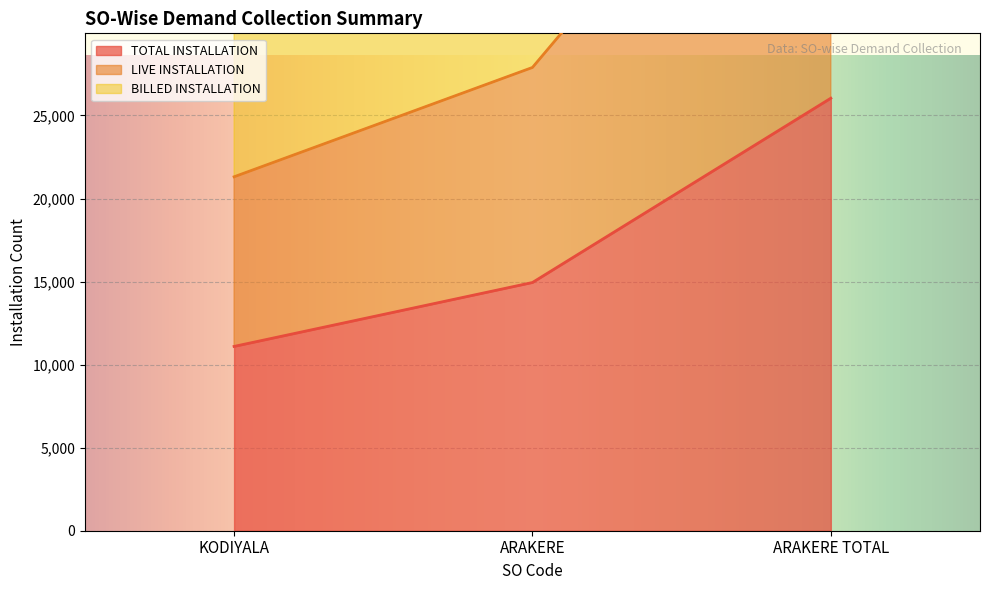

Which series changed the most between KODIYALA and ARAKERE TOTAL?

LIVE INSTALLATION